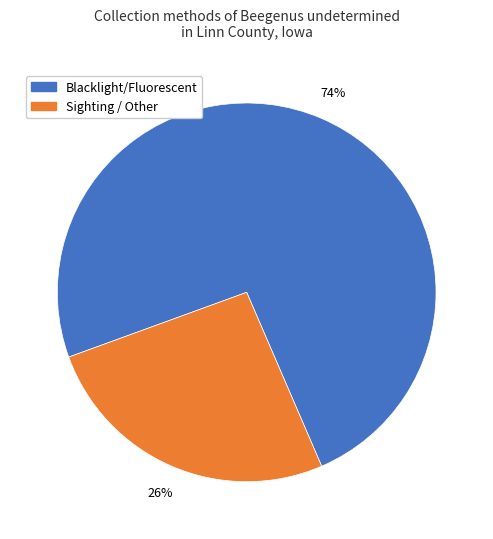

To the nearest percent, what is the difference between the largest and smallest slice percentages?

48%